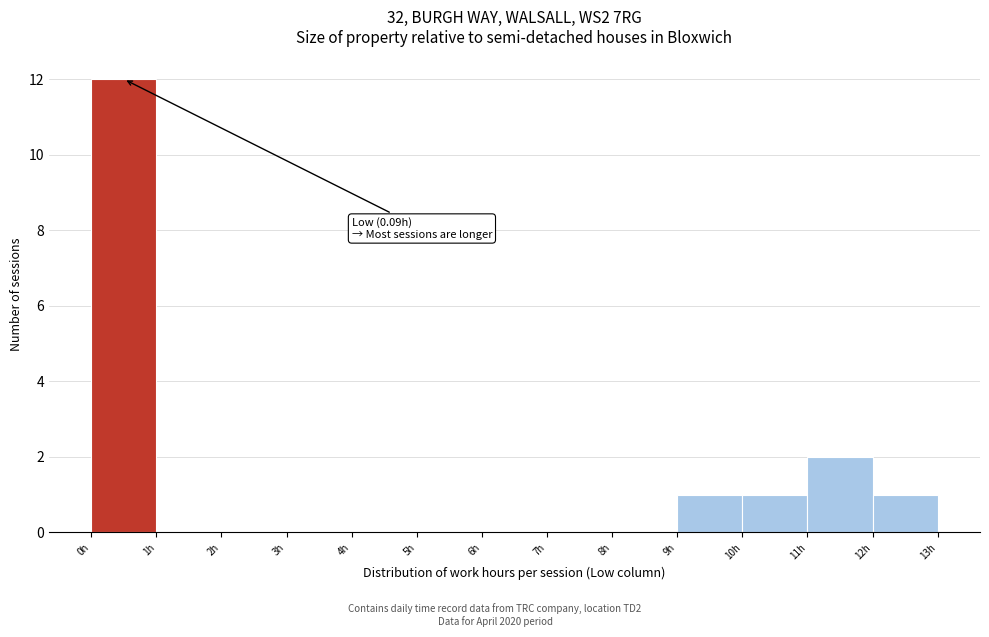

Which range on the x-axis has the tallest bar?

0 to 1